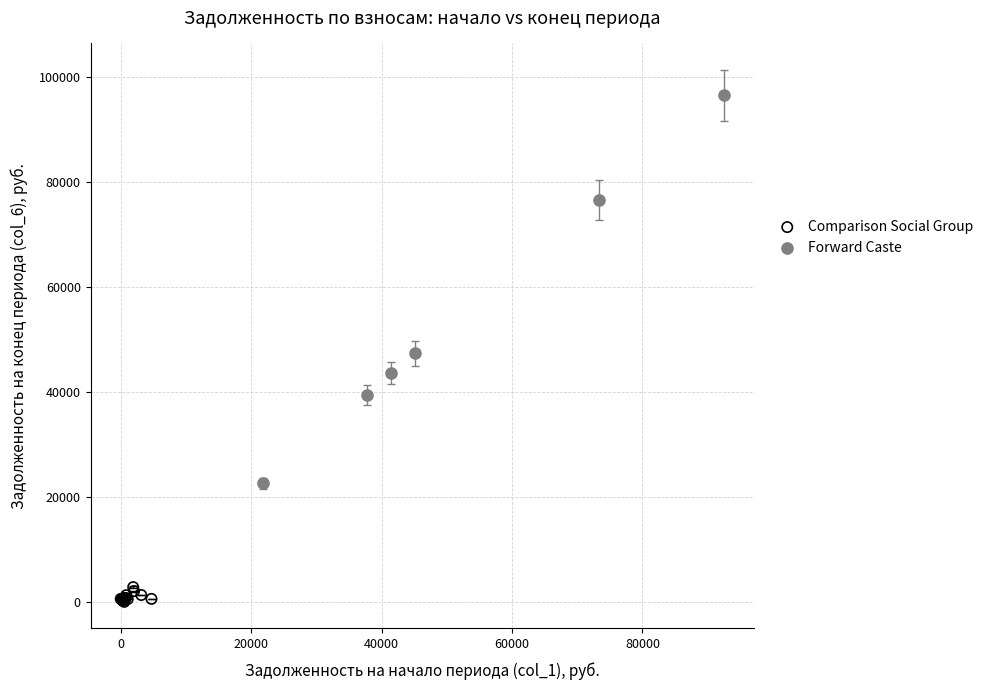

What are all the series names shown in the legend?

Comparison Social Group, Forward Caste